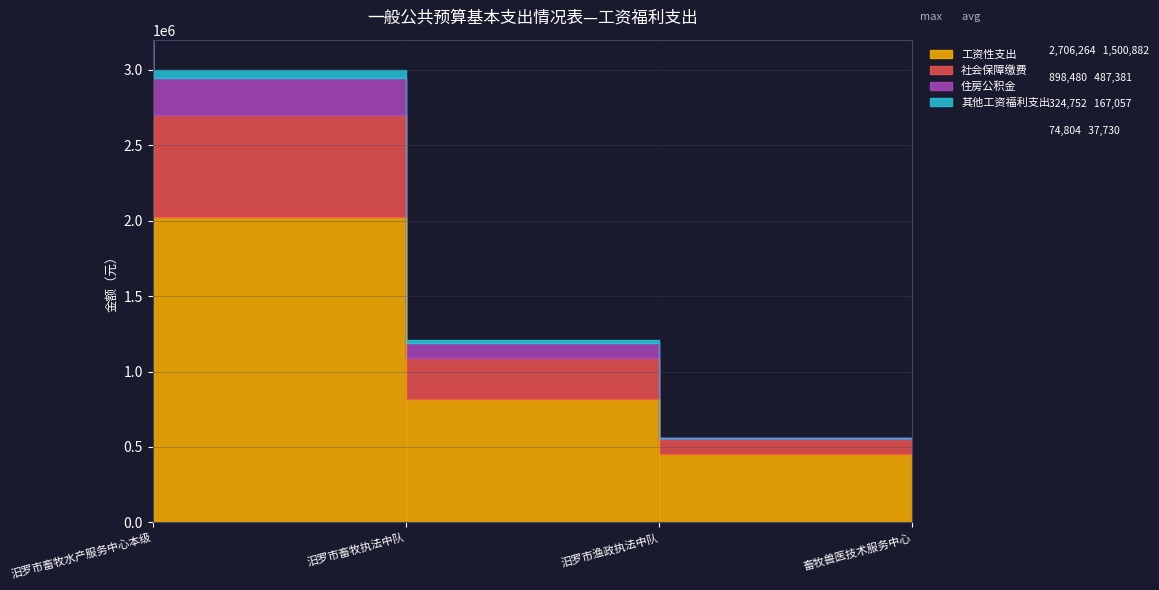

The 社会保障缴费 series shows 105741.0 at 畜牧兽医技术服务中心. True or false?

True